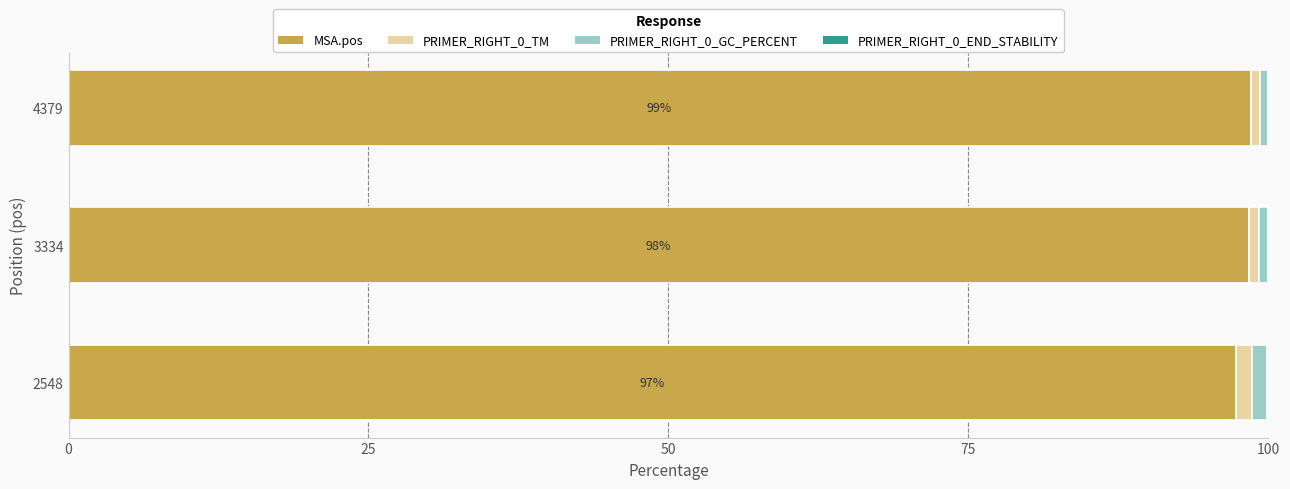

Count the MSA.pos values in the range 97 to 98.

1